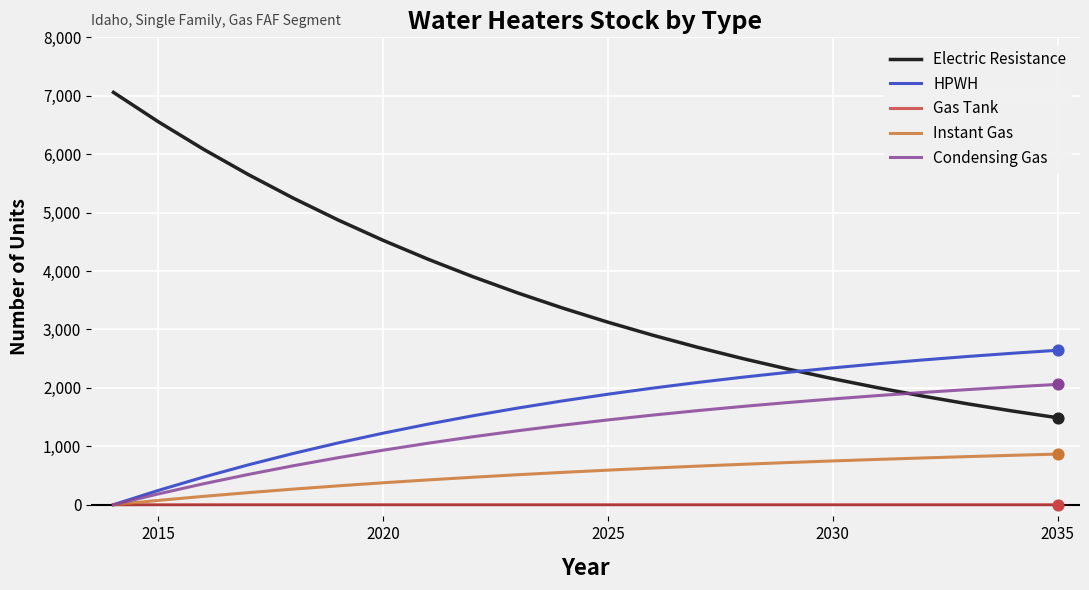

What are all the series names shown in the legend?

Electric Resistance, HPWH, Gas Tank, Instant Gas, Condensing Gas